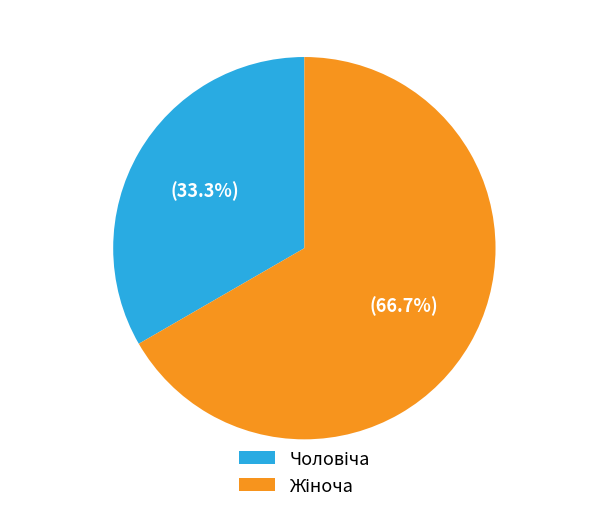

Is there any slice that represents more than half of the pie?

Yes